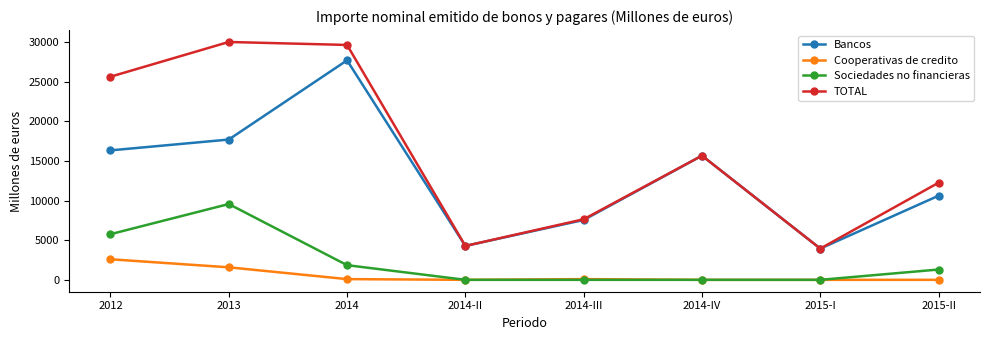

What position from the right is 2014-IV?

3